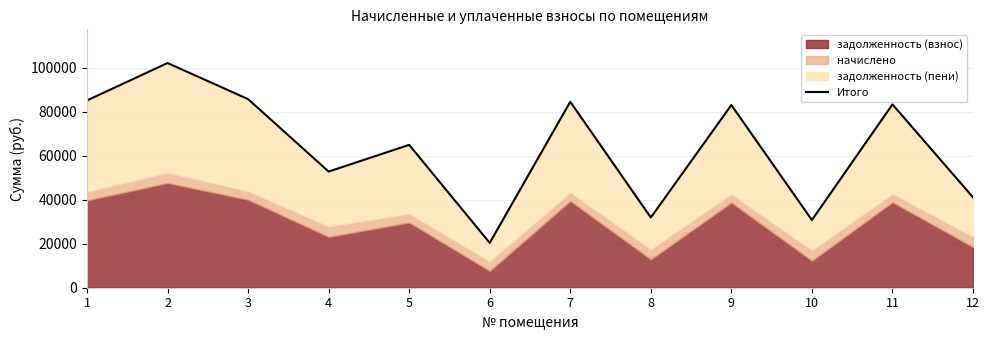

Count the number of values greater than 83053.

6